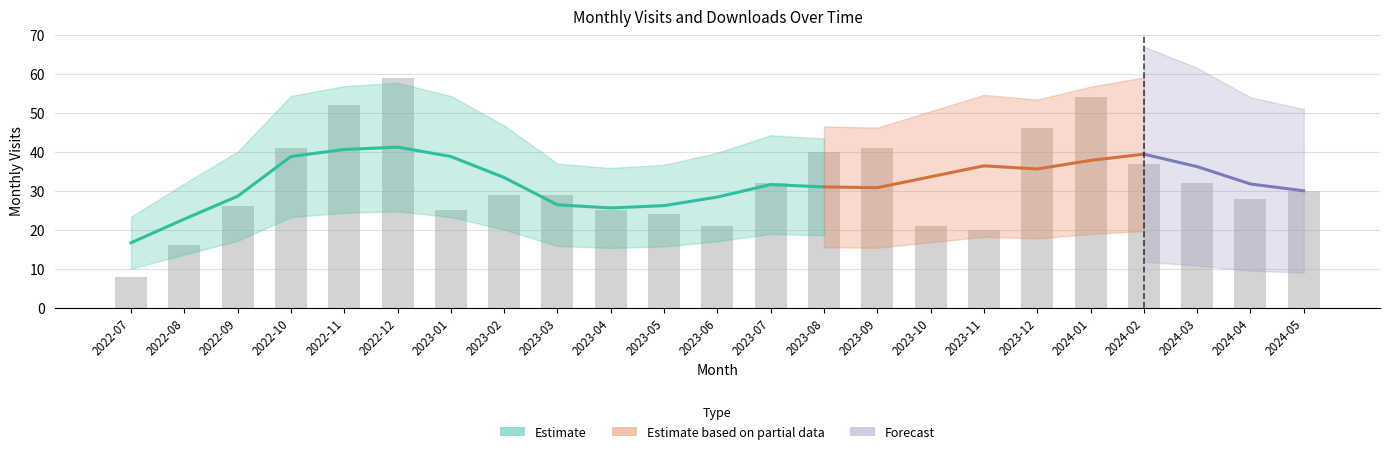

True or false: the data shows 8 at 2023-01.

False